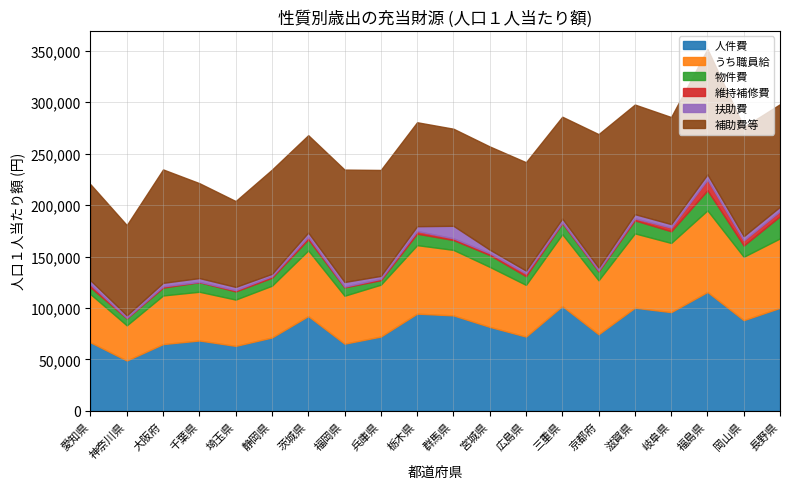

True or false: 補助費等 and 人件費 intersect in this chart.

True